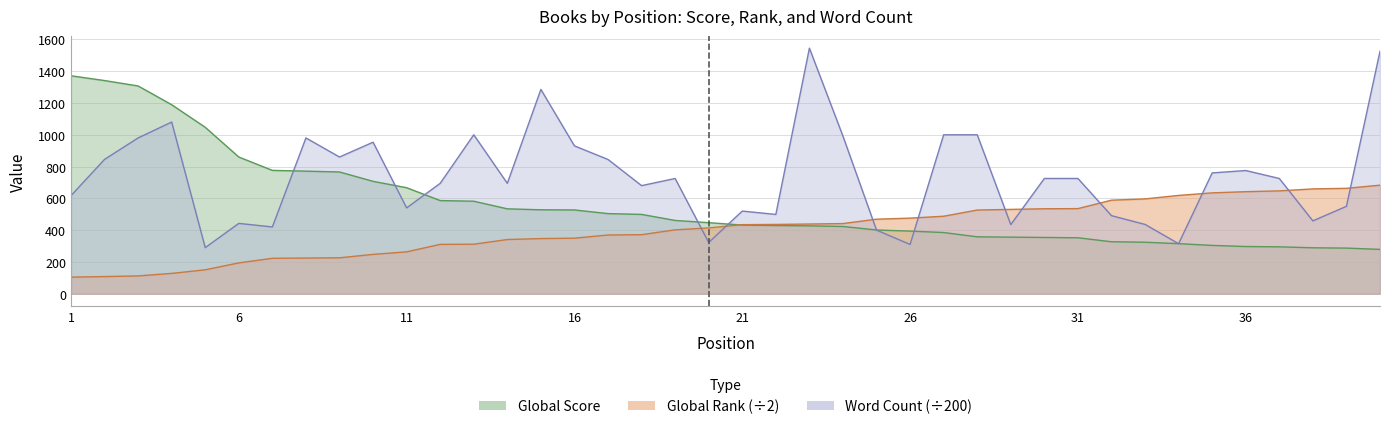

What is the difference between the Global Rank values at 25 and 18?

97.5